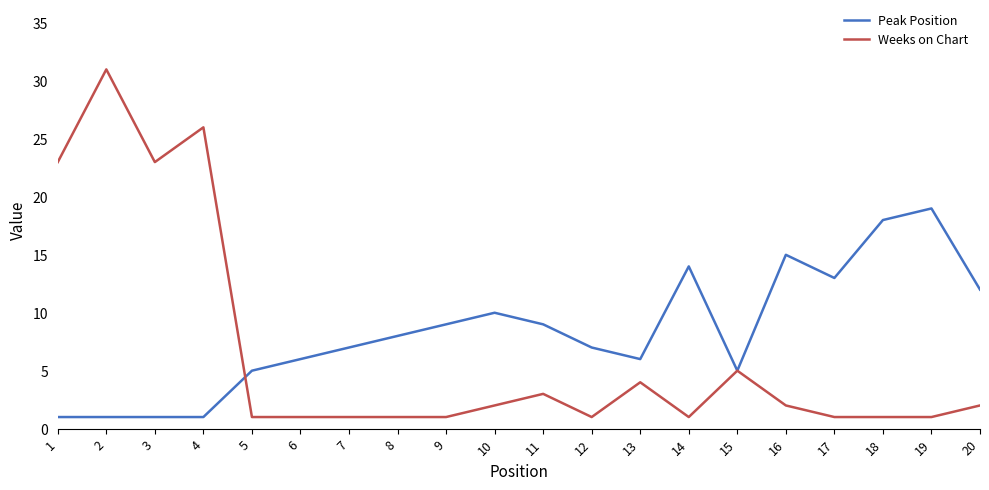

How many lines are shown in the chart?

2